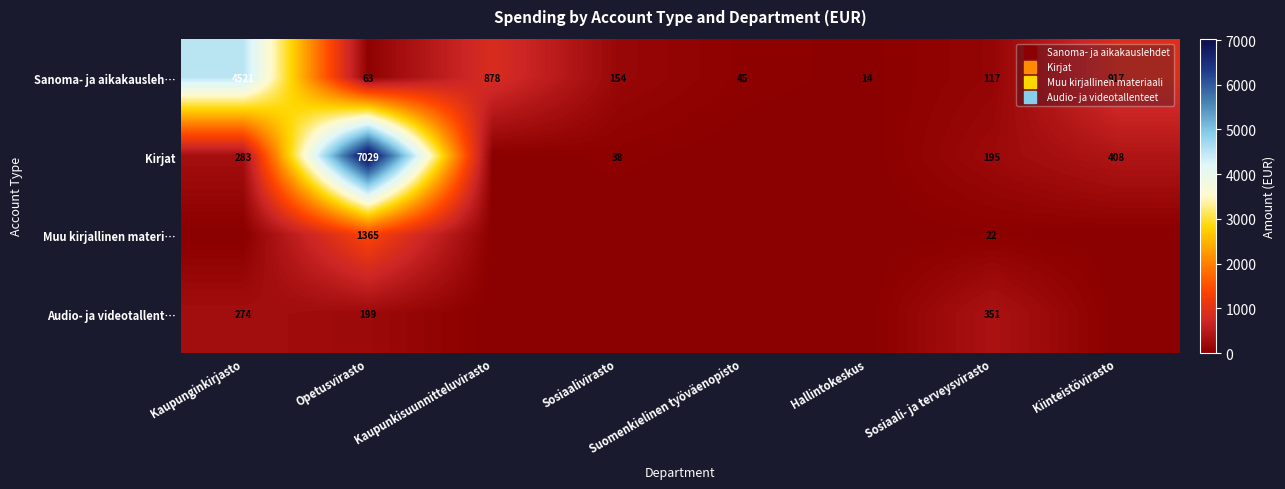

At which label does Kirjat first exceed 194?

Kaupunginkirjasto